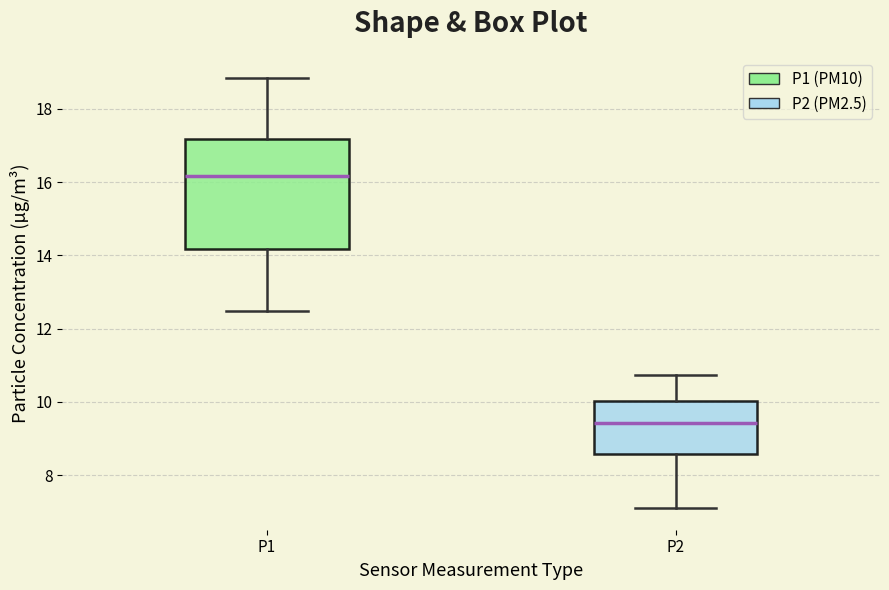

Comparing the boxes themselves (not the whiskers), which one is the tallest?

P1